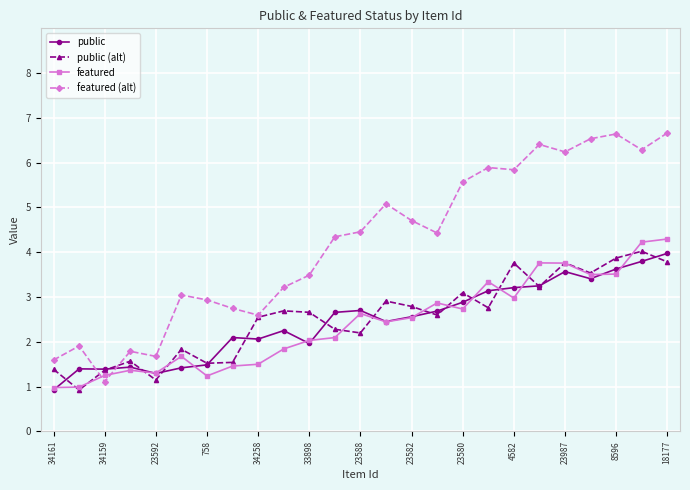

After their last crossing, which series has the higher values: featured or featured (alt)?

featured (alt)